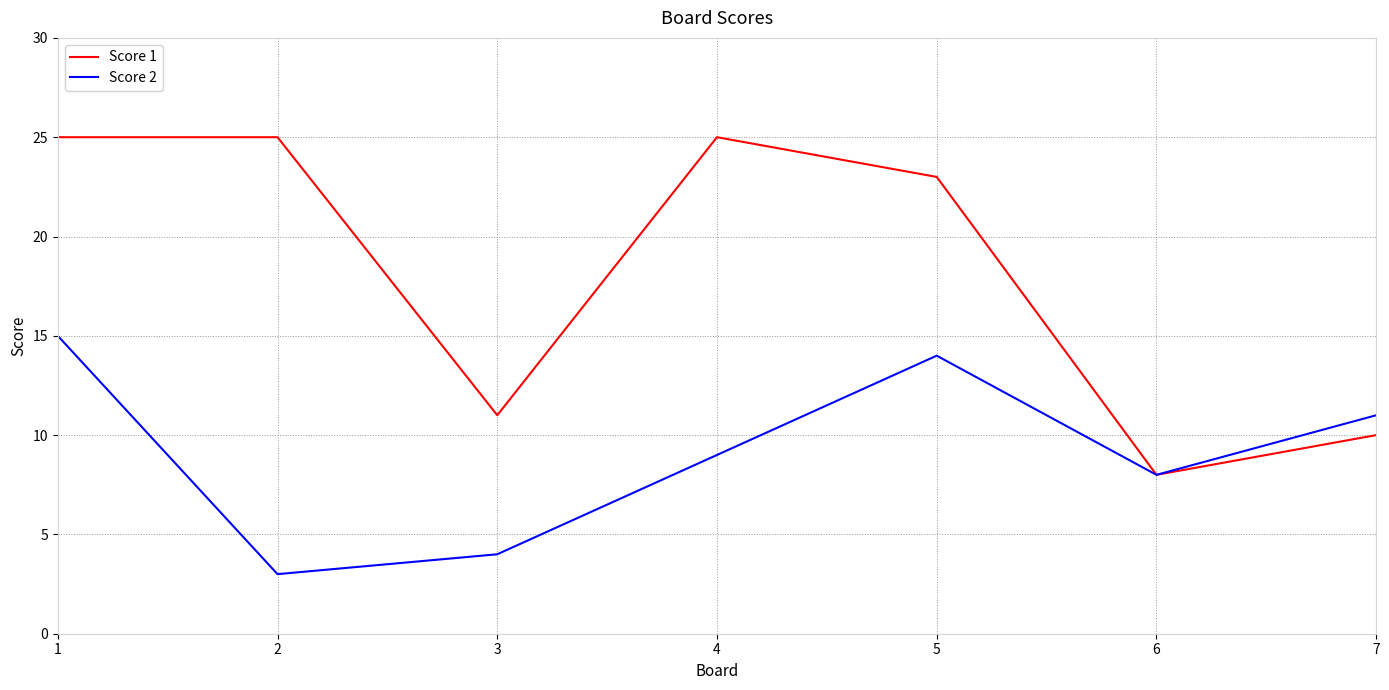

What is the difference between the highest and lowest values at 3?

7